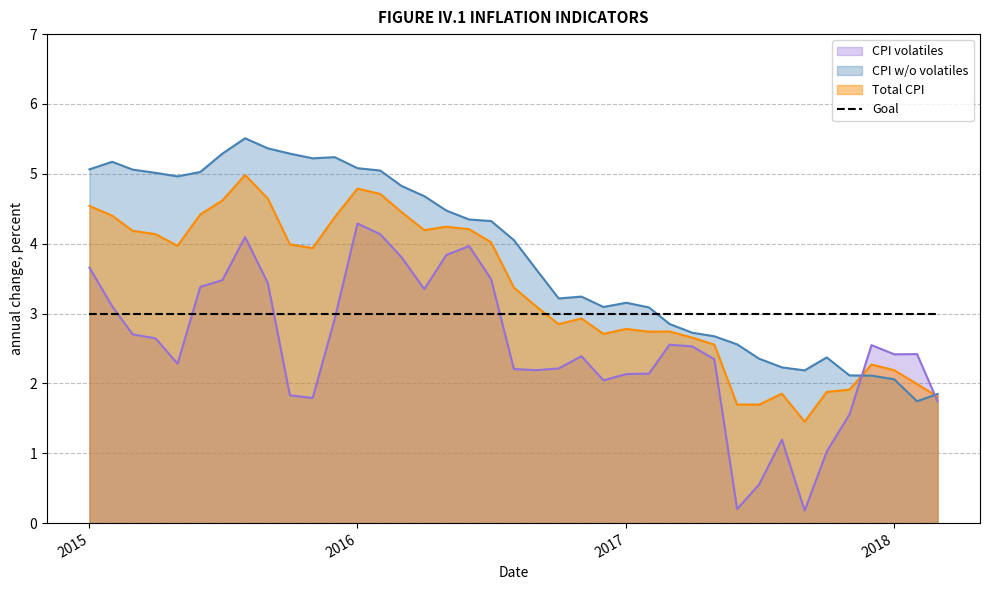

What are all the series names shown in the legend?

CPI volatiles, CPI w/o volatiles, Total CPI, Goal